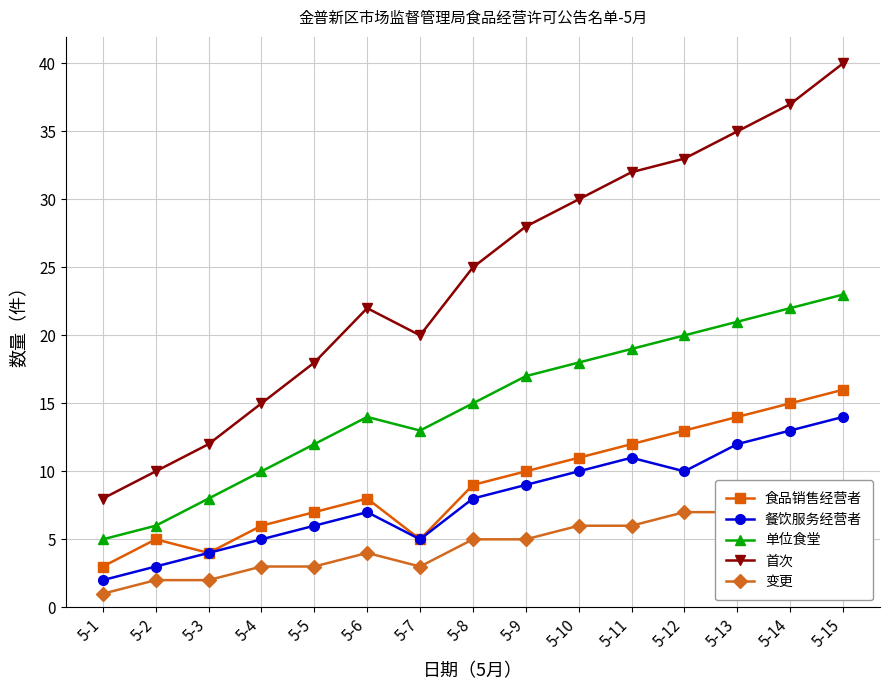

Is the value of 食品销售经营者 at 5-12 greater than the value of 单位食堂 at 5-12?

No